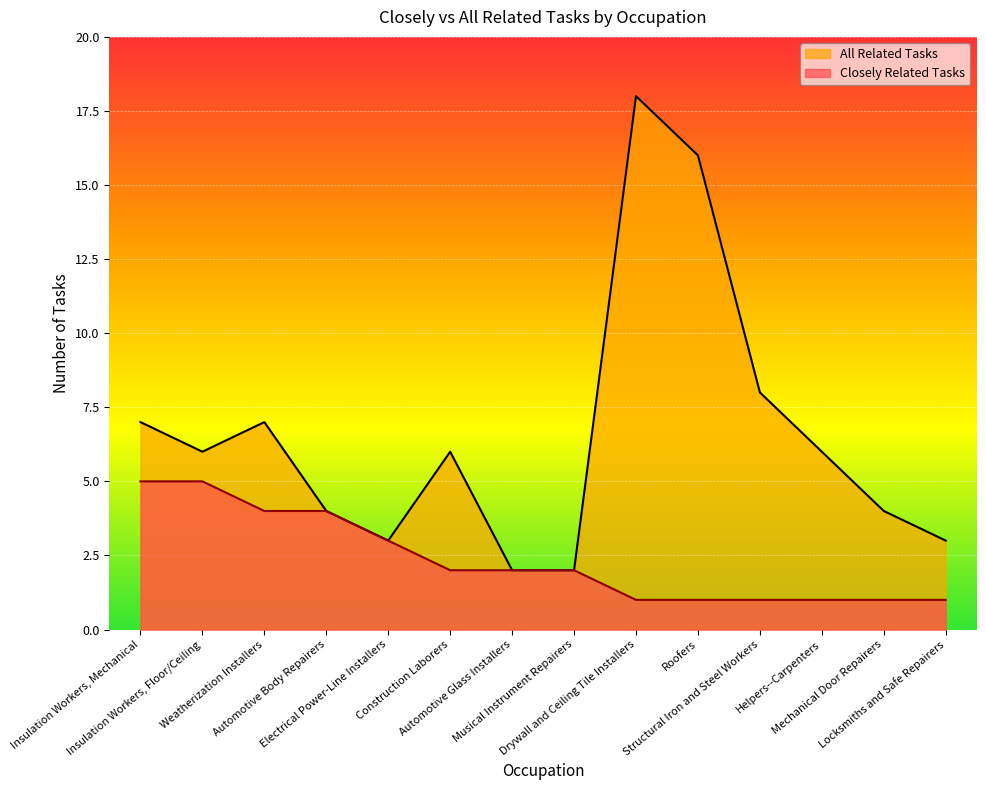

True or false: Closely Related Tasks has a value of 5 at Insulation Workers, Mechanical.

True